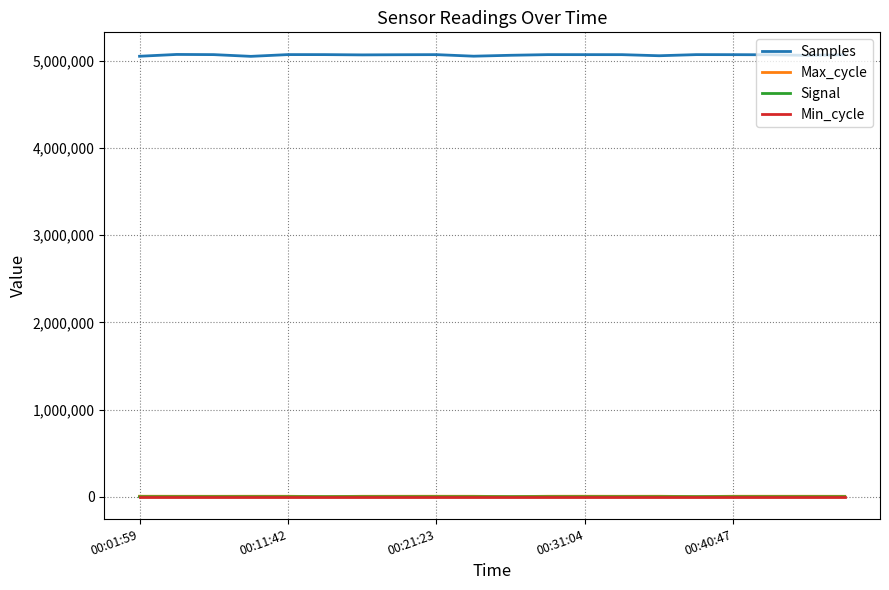

True or false: Min_cycle and Max_cycle intersect in this chart.

False